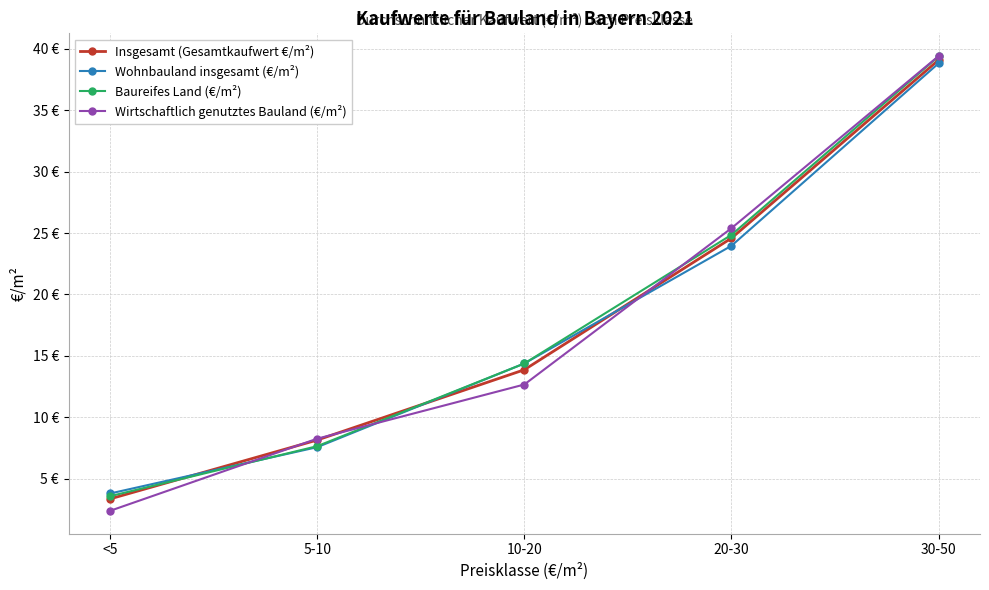

Which label corresponds to the largest value in the chart?

30-50